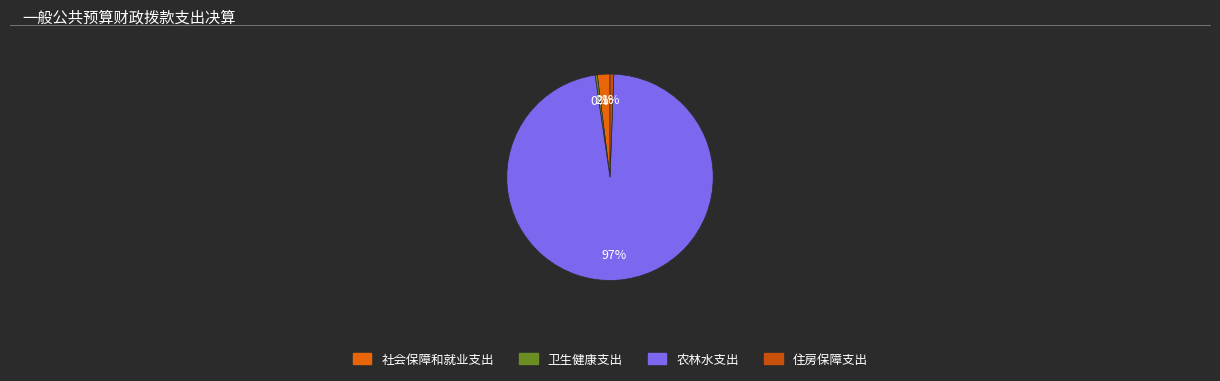

Rank the categories by value from highest to lowest.

农林水支出, 社会保障和就业支出, 住房保障支出, 卫生健康支出